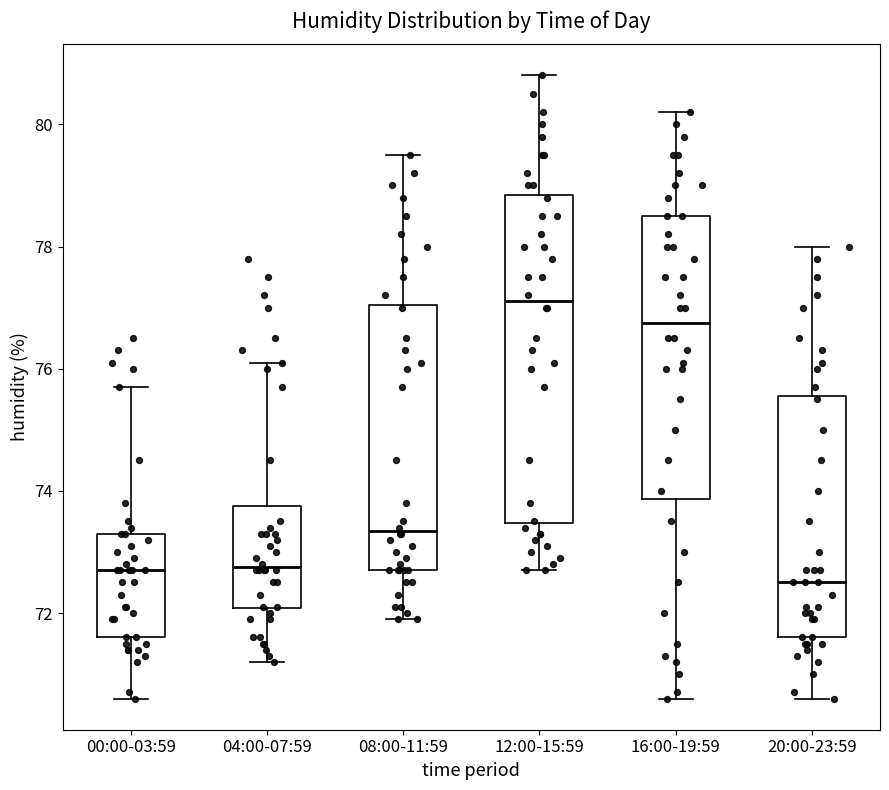

Where does the upper whisker of the box for 00:00-03:59 end on the y-axis? The values are not printed on the chart, so give them approximately, as read against the axis.

75.8